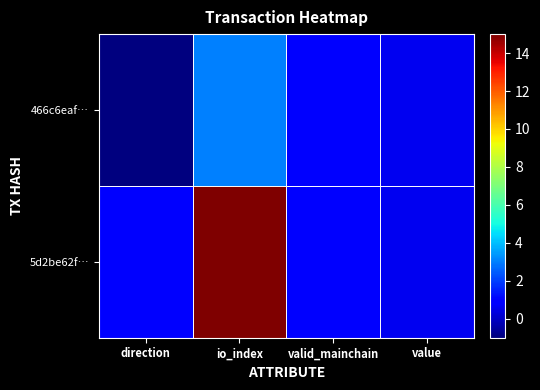

At how many categories does at least one series exceed 5?

1